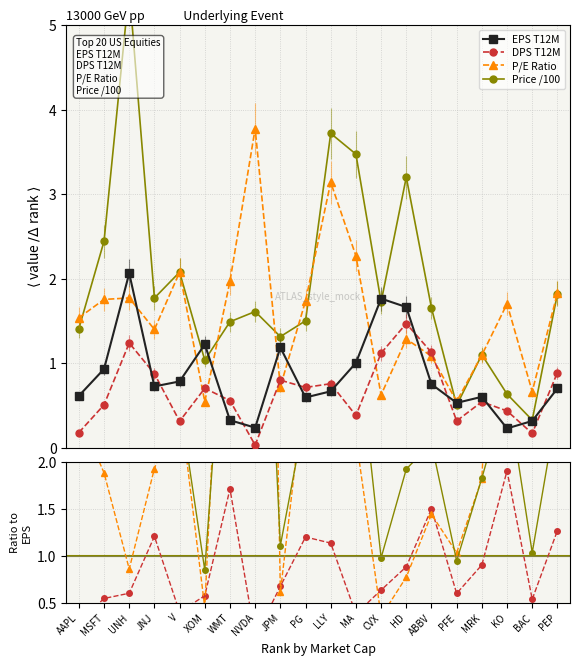

Where does the P/E Ratio series first go above 1?

AAPL